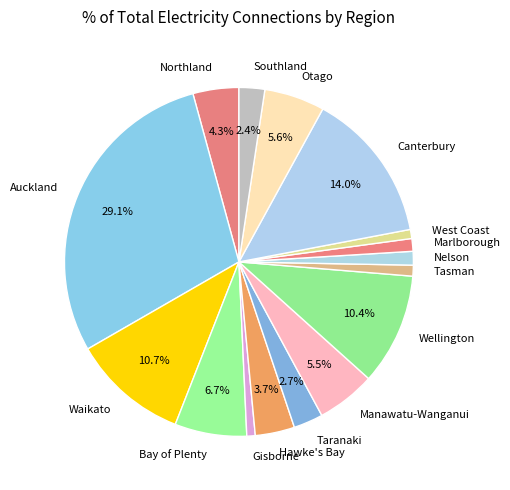

How many slices are in this pie chart?

16